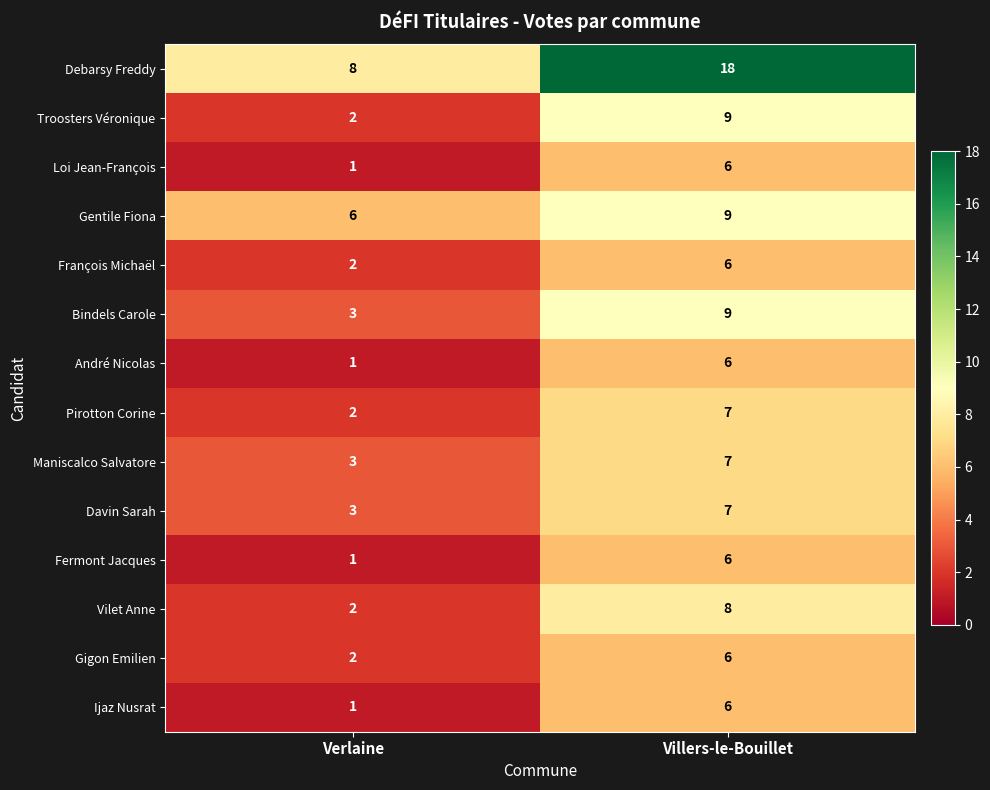

Which series has the largest total across all categories?

Debarsy Freddy